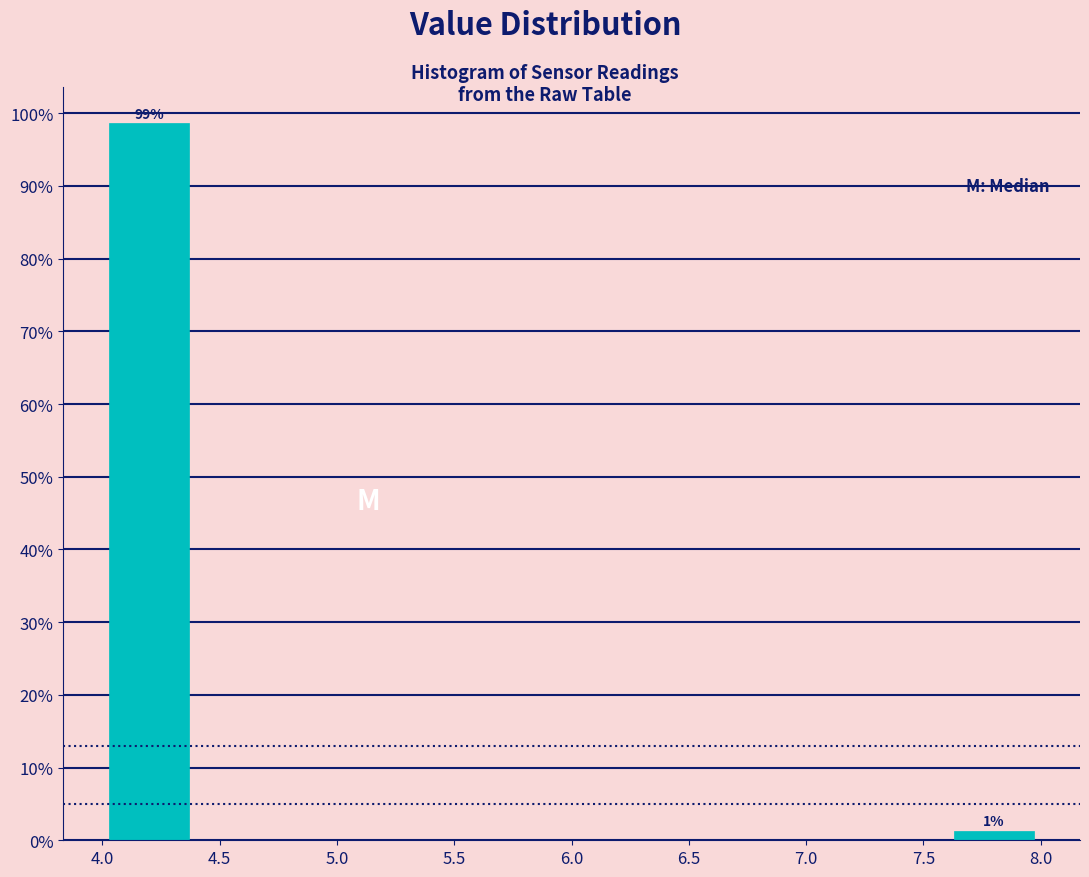

Over which range of the x-axis is the bar tallest?

4.0 to 4.4